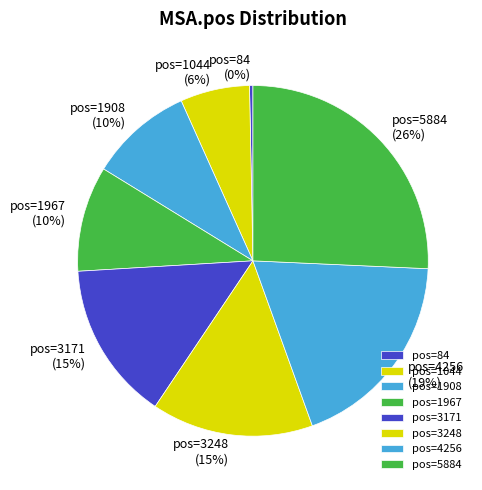

Is there a majority slice in this chart?

No